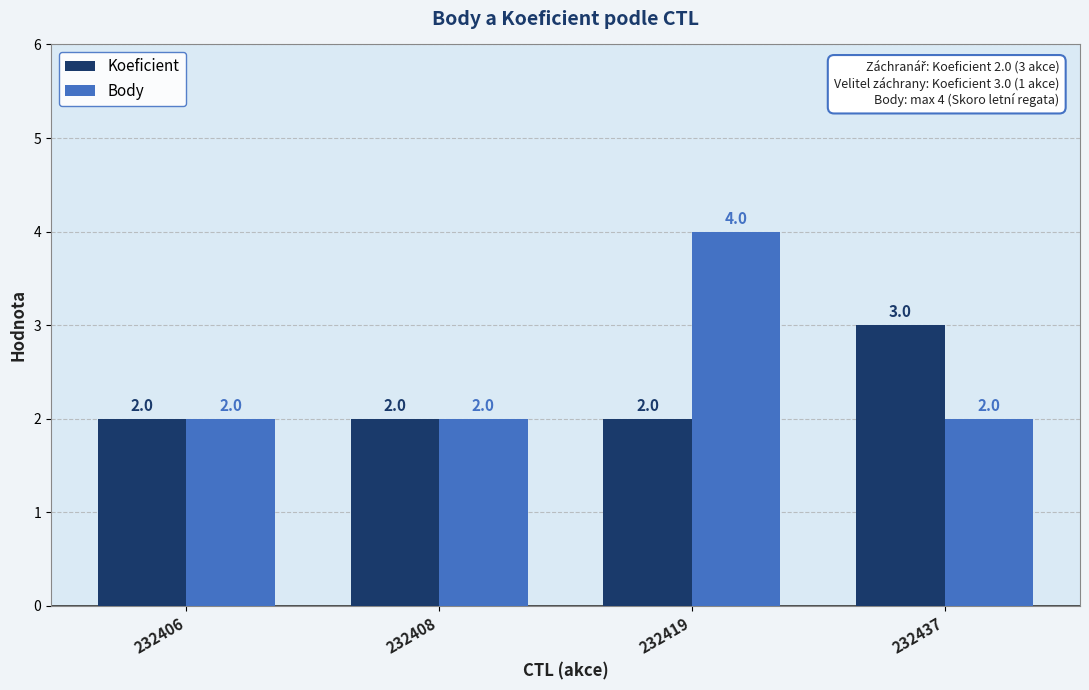

At which category is the sum across all series the highest?

232419